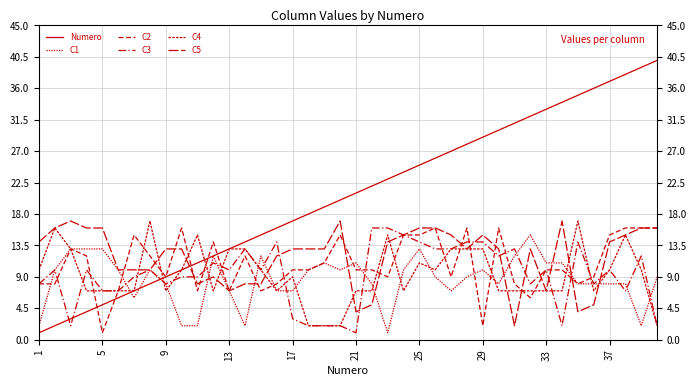

Does the chart display data point markers on the line(s)?

No